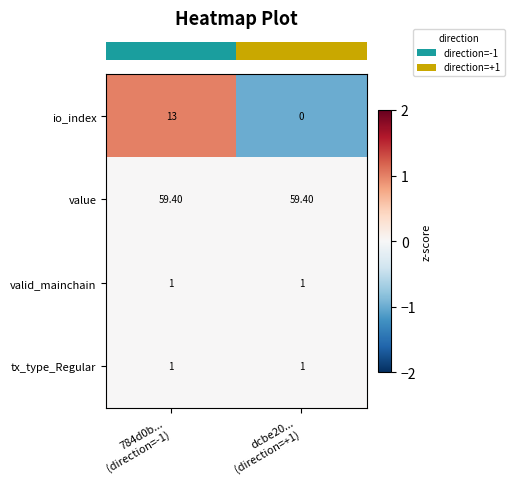

Which series has the largest total across all categories?

value